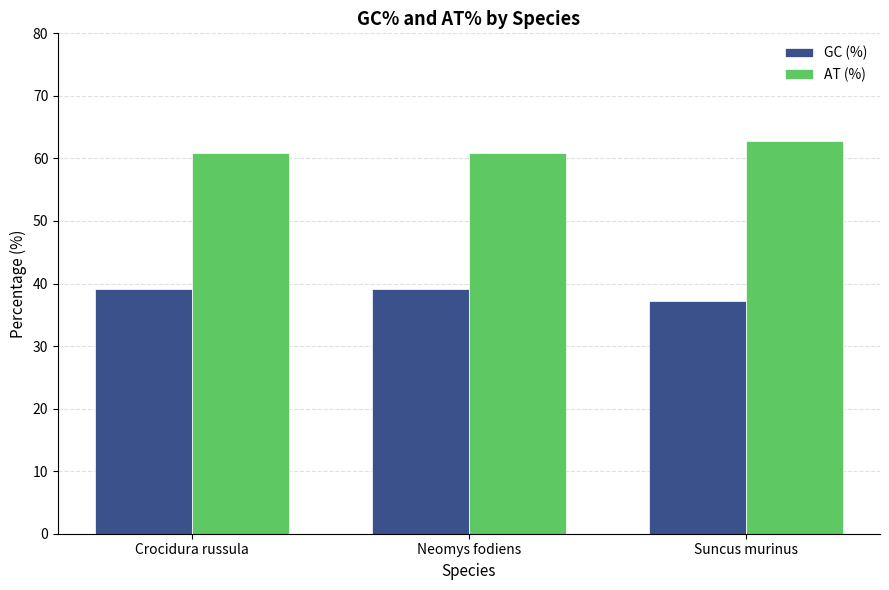

Is it true that AT (%) equals 60.8 at Crocidura russula?

True